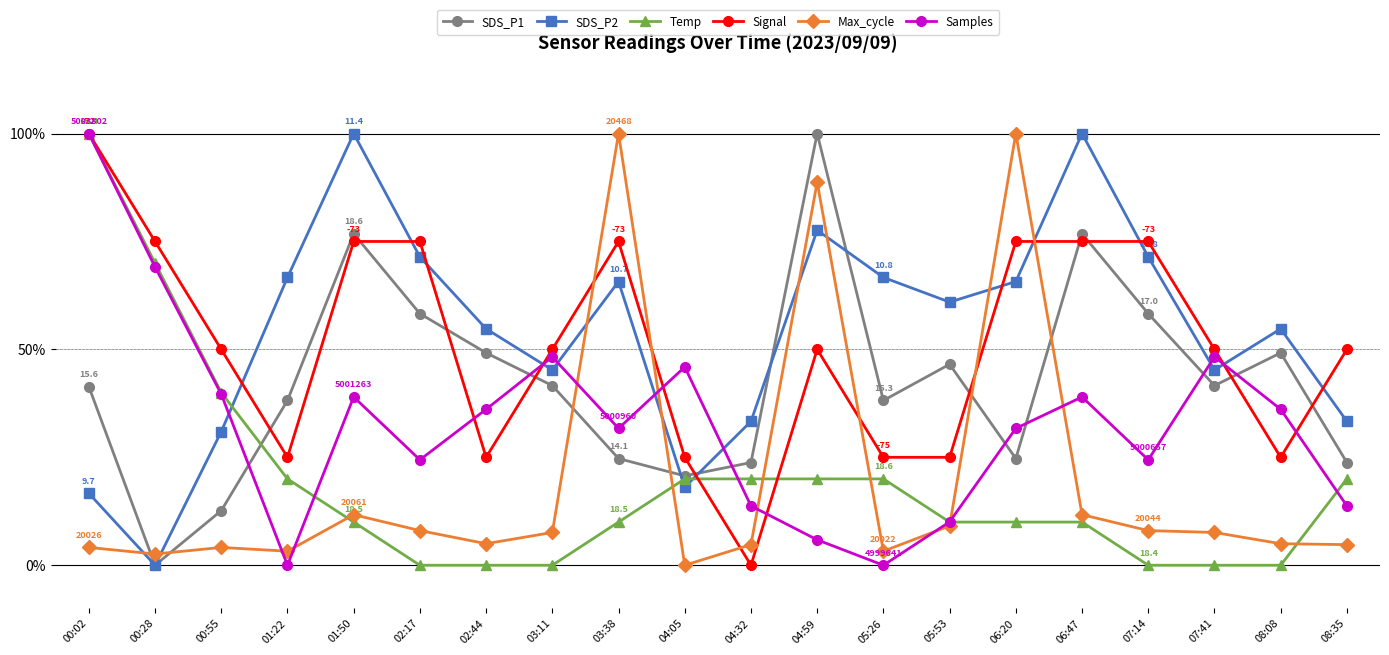

What is the difference between the SDS_P2 values at 05:53 and 03:11?

15.7